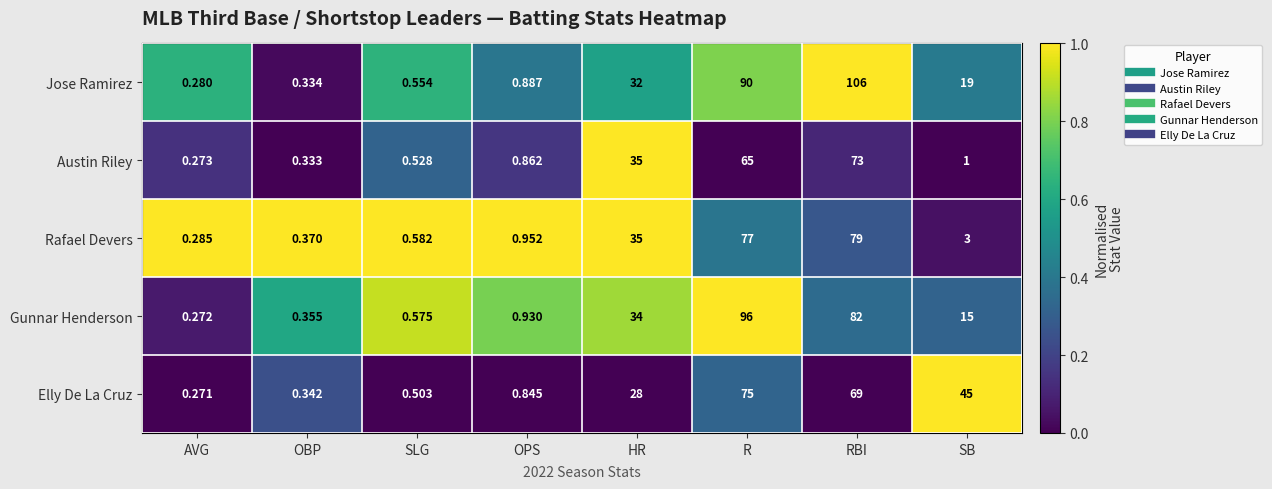

At which label does Jose Ramirez first exceed 19?

HR